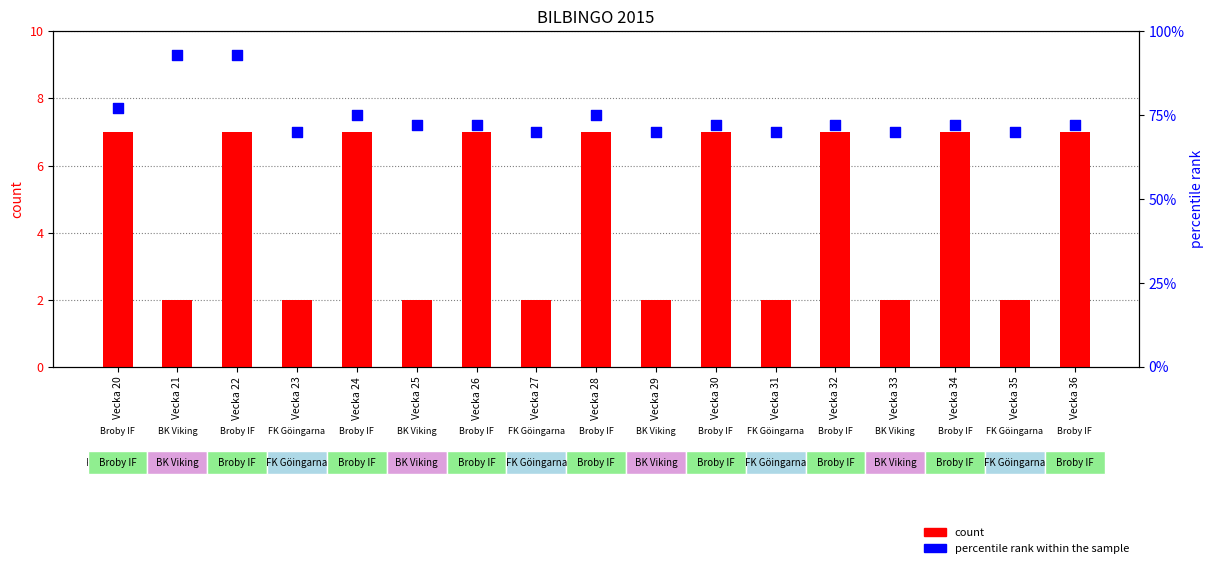

Which series has the largest Y range (max minus min)?

percentile rank within the sample